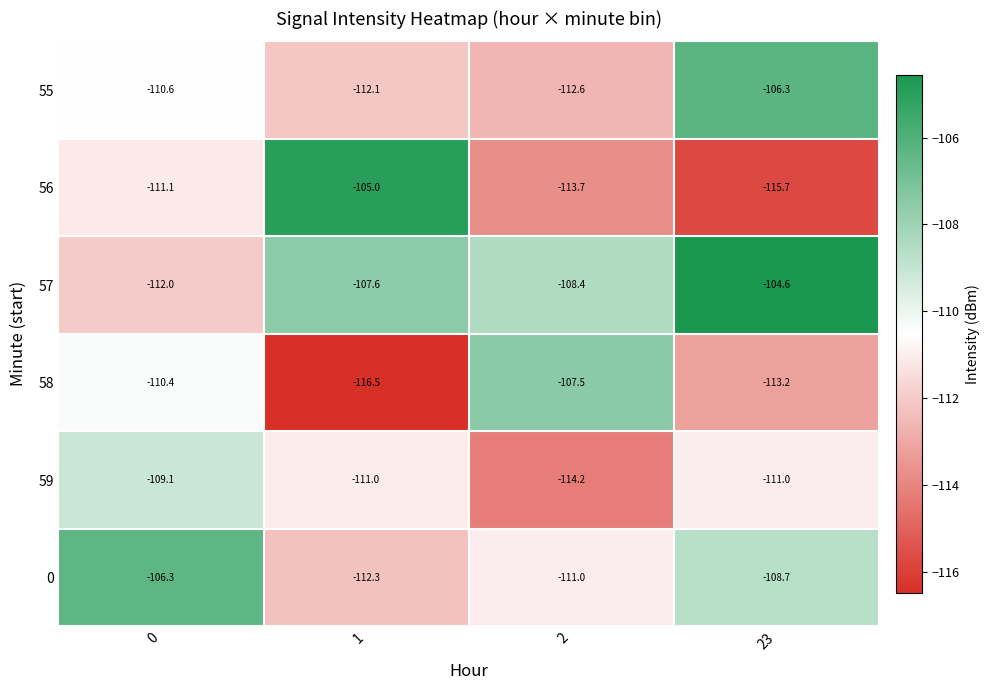

At 2, list the series in order from smallest to largest.

59, 56, 55, 0, 57, 58